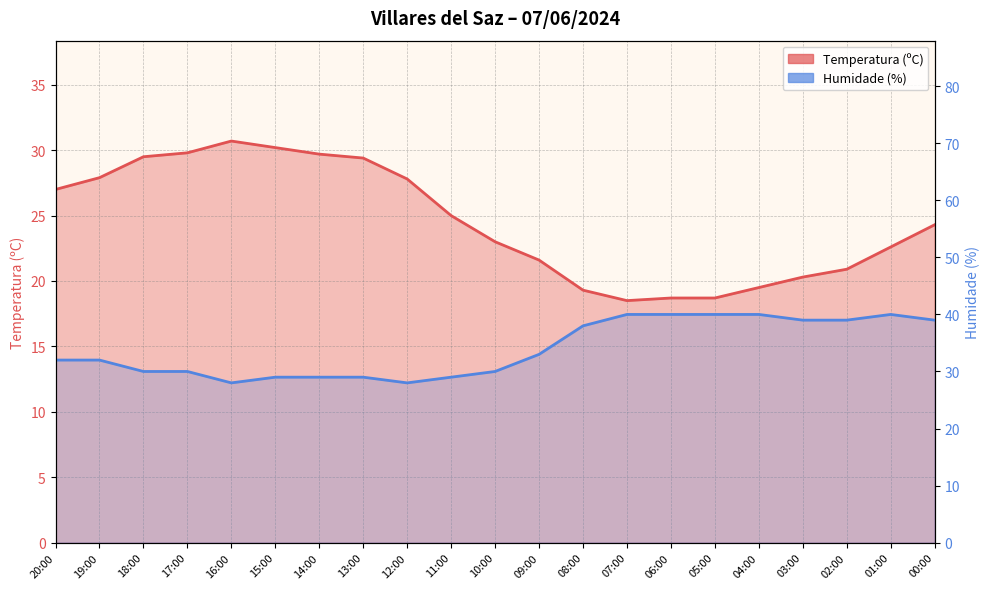

How many times do Temperatura (ºC) and Humidade (%) cross each other?

2